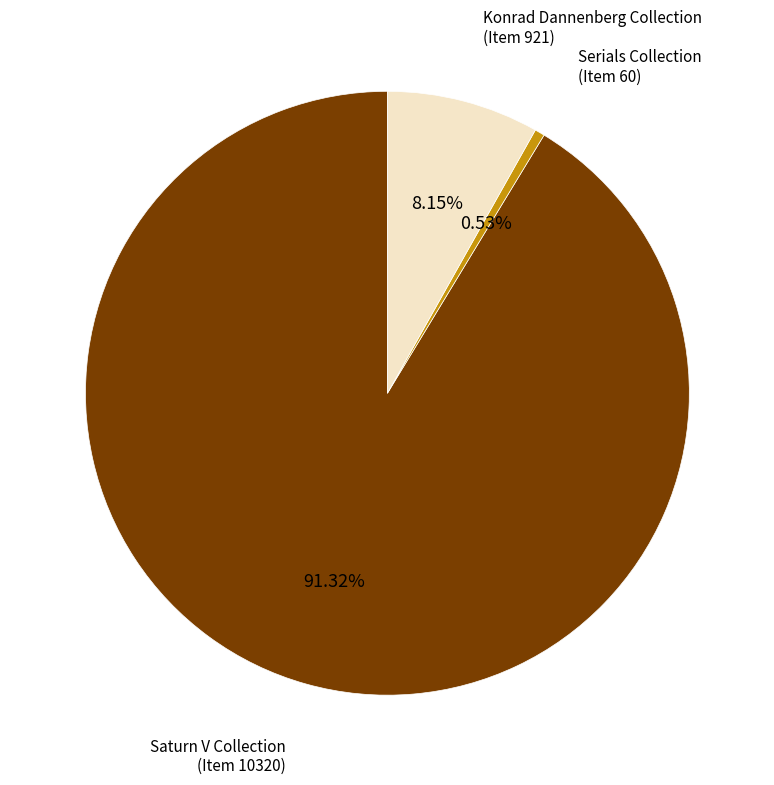

Is the sum of Serials Collection (Item 60) and Saturn V Collection (Item 10320) greater than half?

Yes